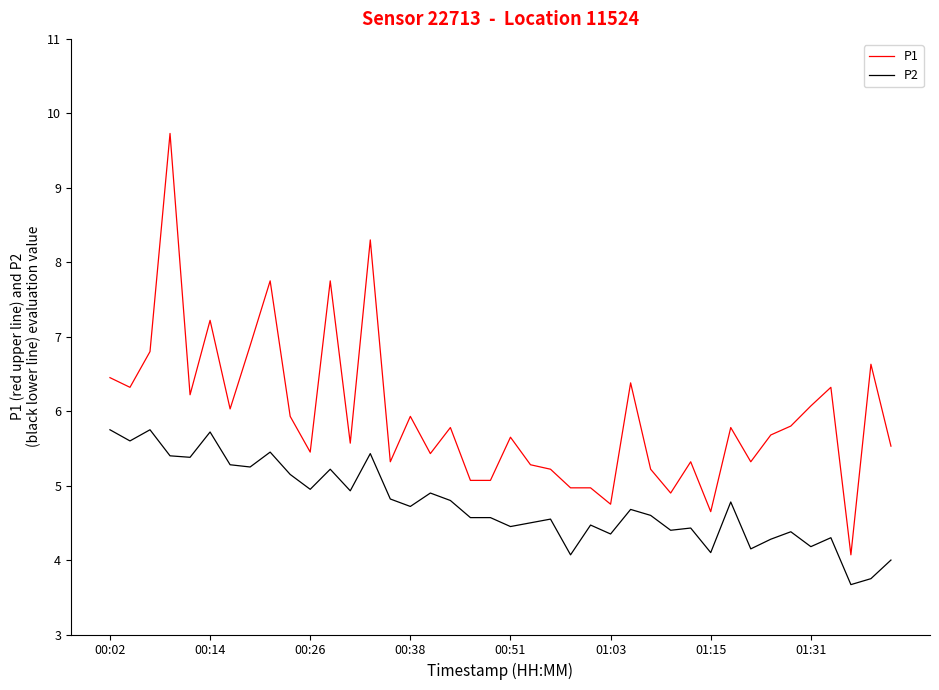

What is the lowest value of the P1 series?

4.1